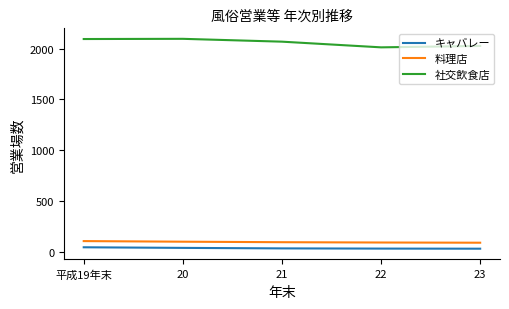

True or false: キャバレー and 社交飲食店 intersect in this chart.

False